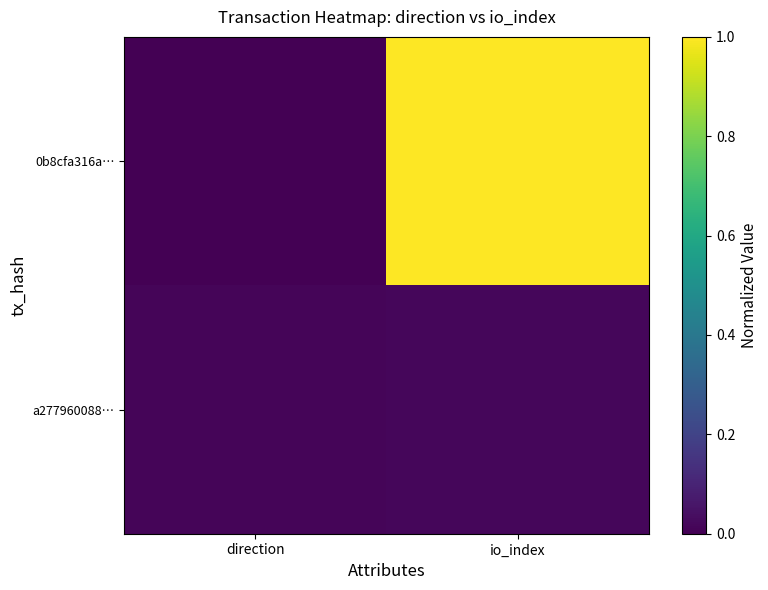

What is the maximum value shown in the chart?

1.0